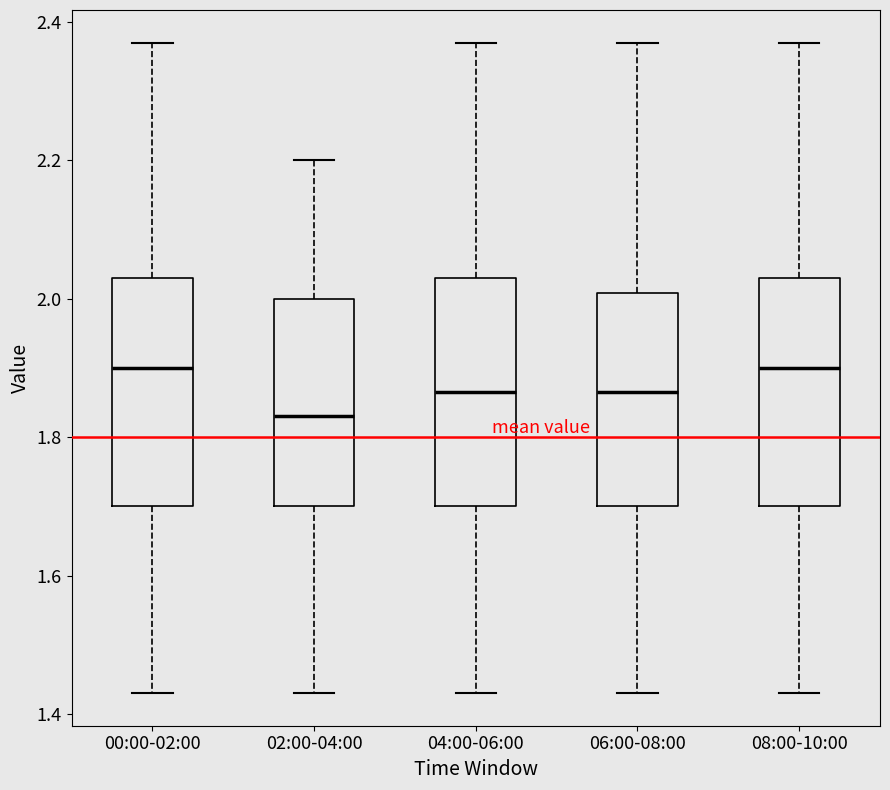

Reading left to right, read every box against the y-axis: the position of its median line, the range the box covers, and the ends of its whiskers. The values are not printed on the chart, so give them approximately, as read against the axis.

00:00-02:00: median 1.90, box 1.70 to 2.04, whiskers 1.44 to 2.38
02:00-04:00: median 1.84, box 1.70 to 2.00, whiskers 1.44 to 2.20
04:00-06:00: median 1.86, box 1.70 to 2.04, whiskers 1.44 to 2.38
06:00-08:00: median 1.86, box 1.70 to 2.00, whiskers 1.44 to 2.38
08:00-10:00: median 1.90, box 1.70 to 2.04, whiskers 1.44 to 2.38